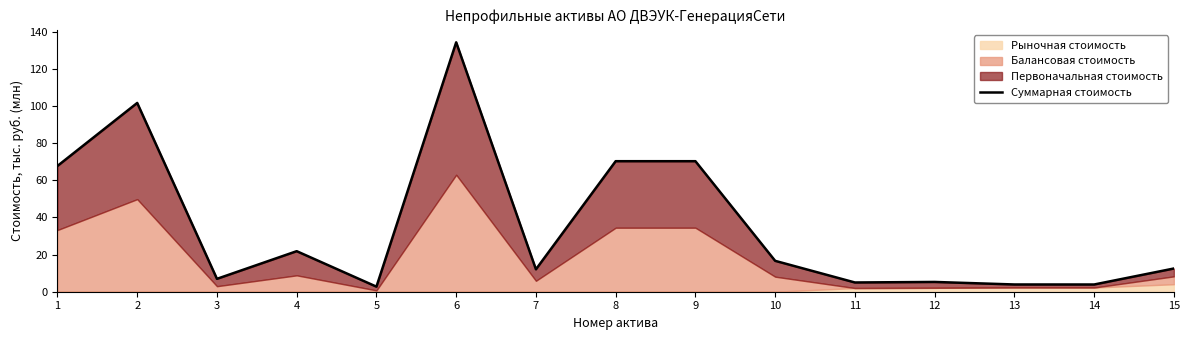

How many data points are above 12?

9